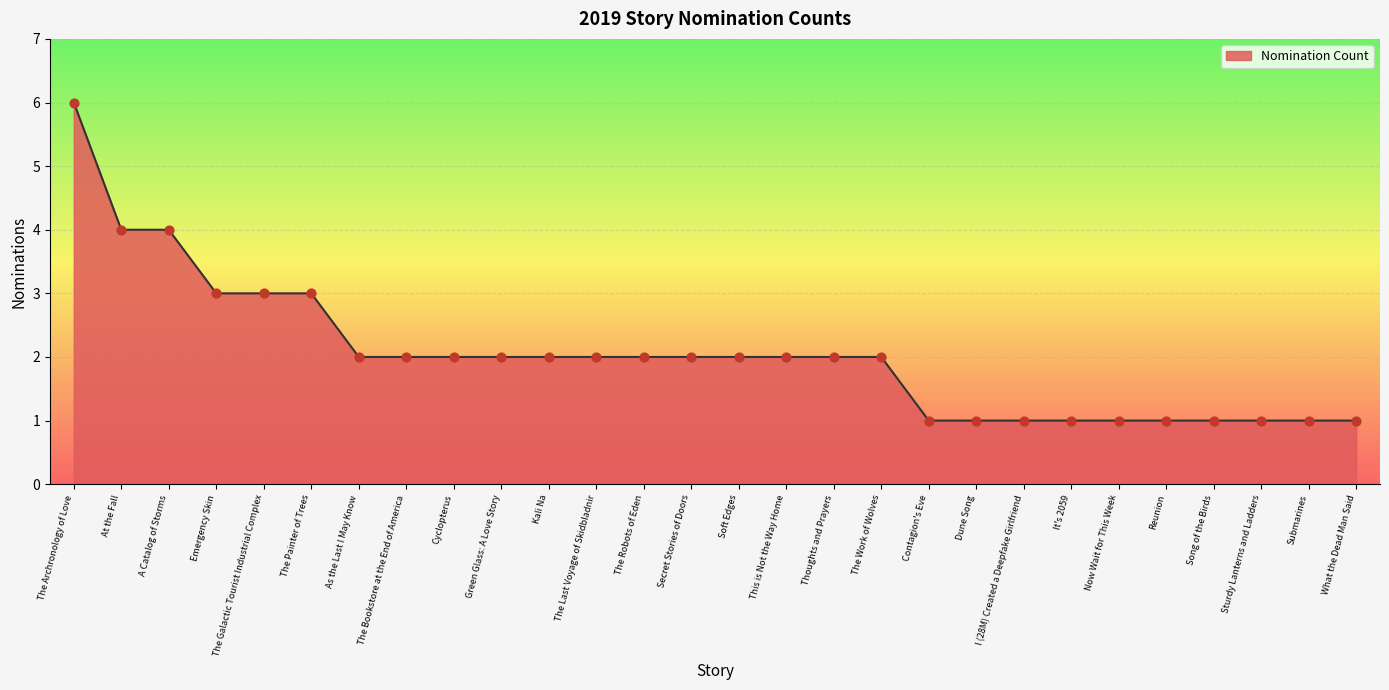

Between Reunion and Thoughts and Prayers, which is larger?

Thoughts and Prayers